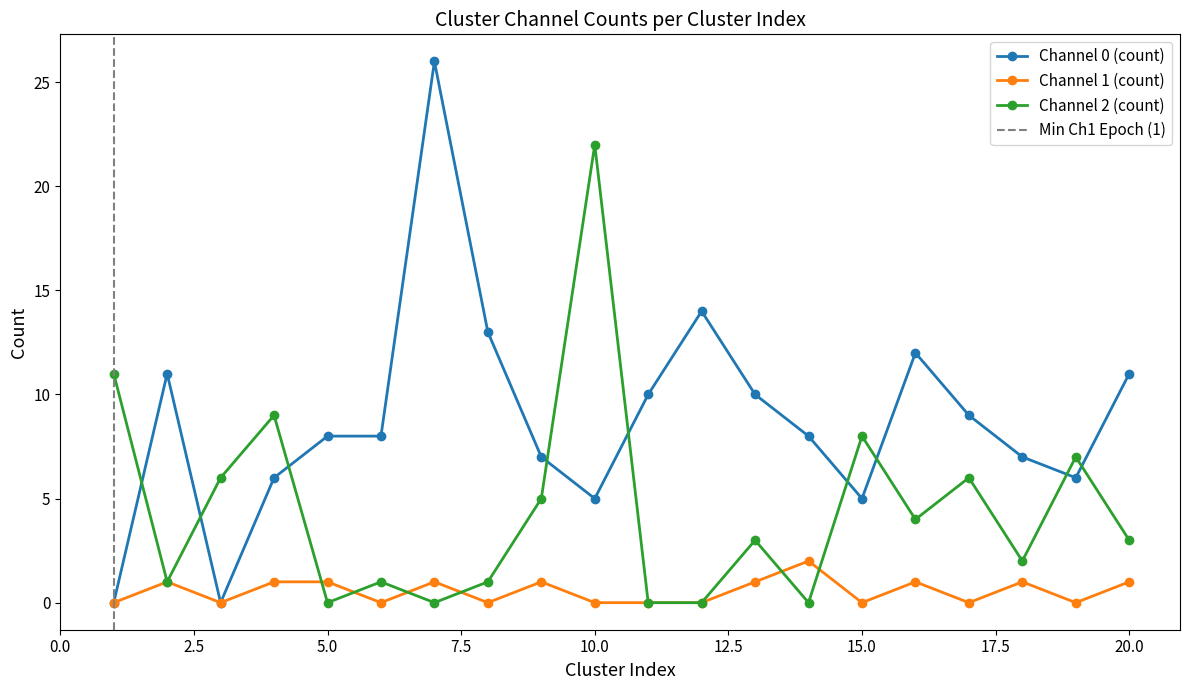

Reading left to right, transcribe all the data shown in this chart.

Channel 0 (count): 0	11	0	6	8	8	26	13	7	5	10	14	10	8	5	12	9	7	6	11
Channel 1 (count): 0	1	0	1	1	0	1	0	1	0	0	0	1	2	0	1	0	1	0	1
Channel 2 (count): 11	1	6	9	0	1	0	1	5	22	0	0	3	0	8	4	6	2	7	3